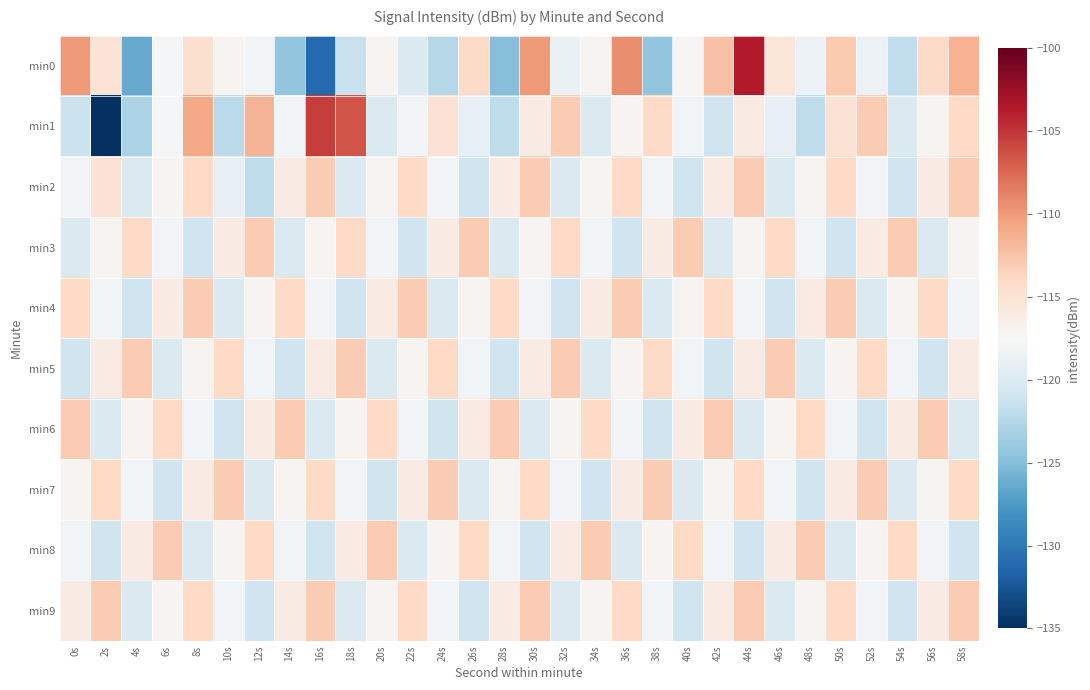

Reading left to right, list all the values displayed in this chart.

min0: 0s=-110.1	2s=-115.1	4s=-126.3	6s=-117.8	8s=-114.7	10s=-117.0	12s=-118.0	14s=-124.3	16s=-131.1	18s=-121.4	20s=-117.0	22s=-120.1	24s=-122.5	26s=-114.2	28s=-125.0	30s=-110.1	32s=-118.6	34s=-117.0	36s=-109.4	38s=-124.5	40s=-117.3	42s=-112.4	44s=-103.7	46s=-115.4	48s=-118.5	50s=-113.0	52s=-118.5	54s=-121.8	56s=-114.1	58s=-111.4
min1: 0s=-121.2	2s=-134.9	4s=-123.0	6s=-117.8	8s=-110.9	10s=-122.3	12s=-111.5	14s=-117.9	16s=-105.4	18s=-106.4	20s=-120.0	22s=-118.0	24s=-115.0	26s=-119.0	28s=-122.0	30s=-116.0	32s=-113.0	34s=-120.0	36s=-117.0	38s=-114.0	40s=-118.0	42s=-121.0	44s=-116.0	46s=-119.0	48s=-122.0	50s=-115.0	52s=-113.0	54s=-120.0	56s=-117.0	58s=-114.0
min2: 0s=-118.0	2s=-115.0	4s=-120.0	6s=-117.0	8s=-114.0	10s=-119.0	12s=-122.0	14s=-116.0	16s=-113.0	18s=-120.0	20s=-117.0	22s=-114.0	24s=-118.0	26s=-121.0	28s=-116.0	30s=-113.0	32s=-120.0	34s=-117.0	36s=-114.0	38s=-118.0	40s=-121.0	42s=-116.0	44s=-113.0	46s=-120.0	48s=-117.0	50s=-114.0	52s=-118.0	54s=-121.0	56s=-116.0	58s=-113.0
min3: 0s=-120.0	2s=-117.0	4s=-114.0	6s=-118.0	8s=-121.0	10s=-116.0	12s=-113.0	14s=-120.0	16s=-117.0	18s=-114.0	20s=-118.0	22s=-121.0	24s=-116.0	26s=-113.0	28s=-120.0	30s=-117.0	32s=-114.0	34s=-118.0	36s=-121.0	38s=-116.0	40s=-113.0	42s=-120.0	44s=-117.0	46s=-114.0	48s=-118.0	50s=-121.0	52s=-116.0	54s=-113.0	56s=-120.0	58s=-117.0
min4: 0s=-114.0	2s=-118.0	4s=-121.0	6s=-116.0	8s=-113.0	10s=-120.0	12s=-117.0	14s=-114.0	16s=-118.0	18s=-121.0	20s=-116.0	22s=-113.0	24s=-120.0	26s=-117.0	28s=-114.0	30s=-118.0	32s=-121.0	34s=-116.0	36s=-113.0	38s=-120.0	40s=-117.0	42s=-114.0	44s=-118.0	46s=-121.0	48s=-116.0	50s=-113.0	52s=-120.0	54s=-117.0	56s=-114.0	58s=-118.0
min5: 0s=-121.0	2s=-116.0	4s=-113.0	6s=-120.0	8s=-117.0	10s=-114.0	12s=-118.0	14s=-121.0	16s=-116.0	18s=-113.0	20s=-120.0	22s=-117.0	24s=-114.0	26s=-118.0	28s=-121.0	30s=-116.0	32s=-113.0	34s=-120.0	36s=-117.0	38s=-114.0	40s=-118.0	42s=-121.0	44s=-116.0	46s=-113.0	48s=-120.0	50s=-117.0	52s=-114.0	54s=-118.0	56s=-121.0	58s=-116.0
min6: 0s=-113.0	2s=-120.0	4s=-117.0	6s=-114.0	8s=-118.0	10s=-121.0	12s=-116.0	14s=-113.0	16s=-120.0	18s=-117.0	20s=-114.0	22s=-118.0	24s=-121.0	26s=-116.0	28s=-113.0	30s=-120.0	32s=-117.0	34s=-114.0	36s=-118.0	38s=-121.0	40s=-116.0	42s=-113.0	44s=-120.0	46s=-117.0	48s=-114.0	50s=-118.0	52s=-121.0	54s=-116.0	56s=-113.0	58s=-120.0
min7: 0s=-117.0	2s=-114.0	4s=-118.0	6s=-121.0	8s=-116.0	10s=-113.0	12s=-120.0	14s=-117.0	16s=-114.0	18s=-118.0	20s=-121.0	22s=-116.0	24s=-113.0	26s=-120.0	28s=-117.0	30s=-114.0	32s=-118.0	34s=-121.0	36s=-116.0	38s=-113.0	40s=-120.0	42s=-117.0	44s=-114.0	46s=-118.0	48s=-121.0	50s=-116.0	52s=-113.0	54s=-120.0	56s=-117.0	58s=-114.0
min8: 0s=-118.0	2s=-121.0	4s=-116.0	6s=-113.0	8s=-120.0	10s=-117.0	12s=-114.0	14s=-118.0	16s=-121.0	18s=-116.0	20s=-113.0	22s=-120.0	24s=-117.0	26s=-114.0	28s=-118.0	30s=-121.0	32s=-116.0	34s=-113.0	36s=-120.0	38s=-117.0	40s=-114.0	42s=-118.0	44s=-121.0	46s=-116.0	48s=-113.0	50s=-120.0	52s=-117.0	54s=-114.0	56s=-118.0	58s=-121.0
min9: 0s=-116.0	2s=-113.0	4s=-120.0	6s=-117.0	8s=-114.0	10s=-118.0	12s=-121.0	14s=-116.0	16s=-113.0	18s=-120.0	20s=-117.0	22s=-114.0	24s=-118.0	26s=-121.0	28s=-116.0	30s=-113.0	32s=-120.0	34s=-117.0	36s=-114.0	38s=-118.0	40s=-121.0	42s=-116.0	44s=-113.0	46s=-120.0	48s=-117.0	50s=-114.0	52s=-118.0	54s=-121.0	56s=-116.0	58s=-113.0